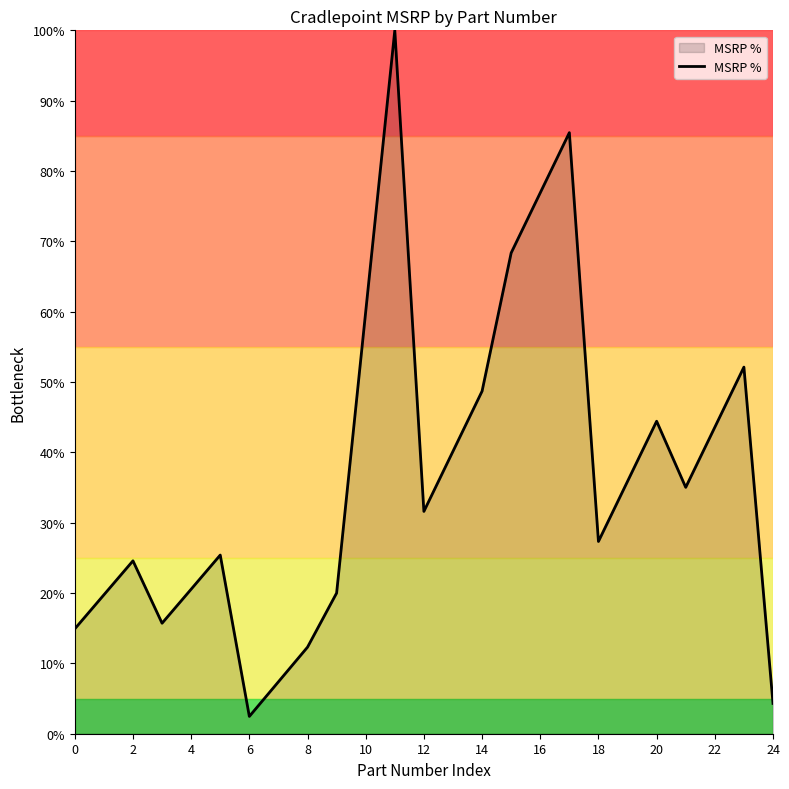

How many lines are shown in the chart?

1